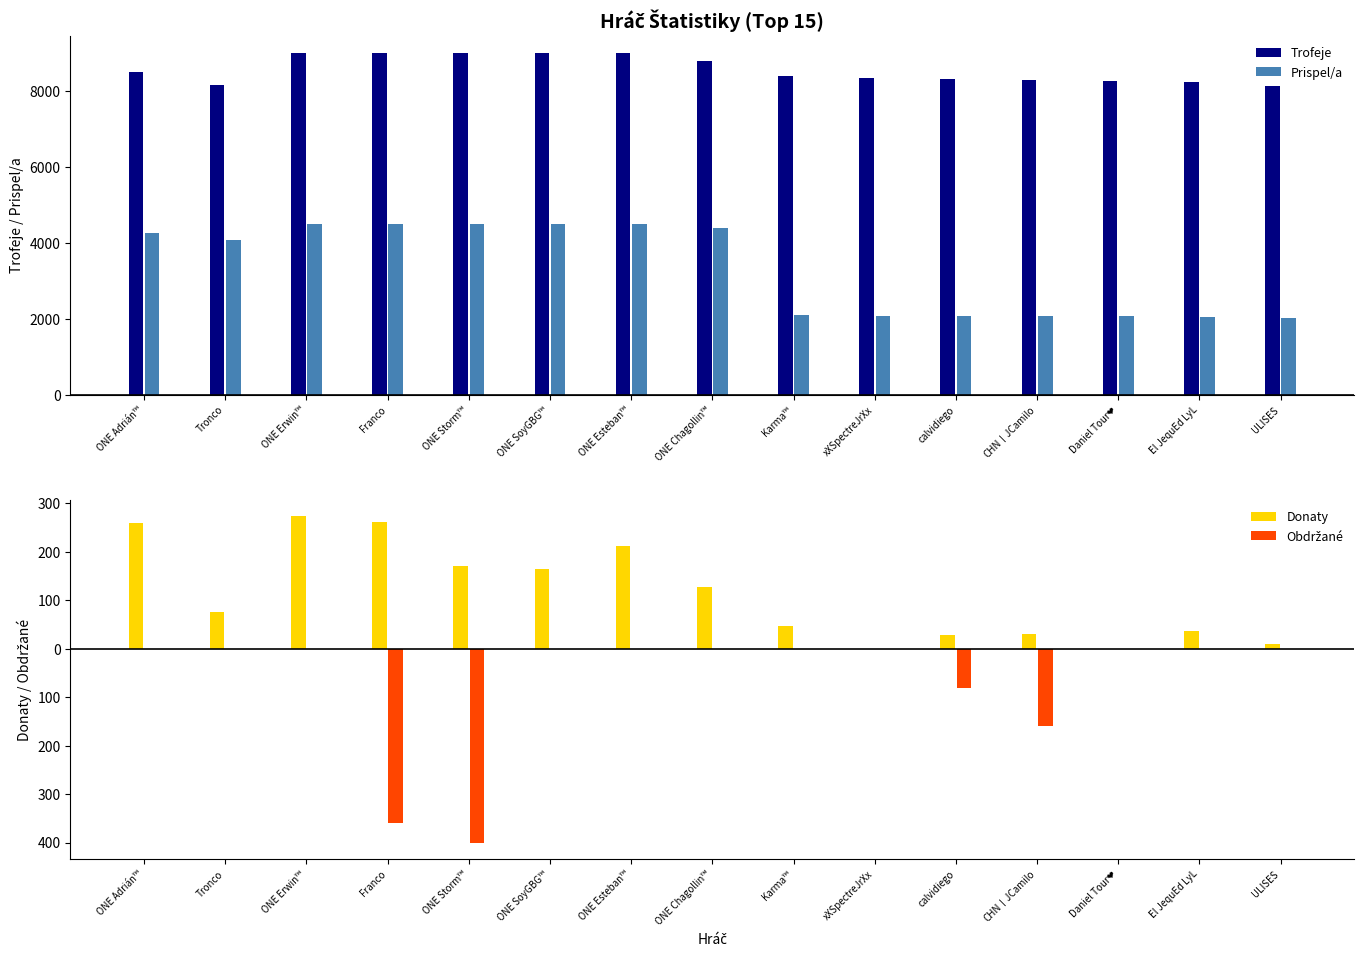

Reading left to right, list all the values displayed in this chart.

Trofeje: 8502	8155	9000	9000	9000	9000	9000	8776	8397	8322	8306	8269	8263	8230	8114
Prispel/a: 4251	4077	4500	4500	4500	4500	4500	4388	2099	2080	2076	2067	2065	2057	2028
Donaty: 260	76	274	261	171	165	212	128	46	0	28	30	0	36	10
Obdržané: 0	0	0	-360	-400	0	0	0	0	0	-80	-160	0	0	0